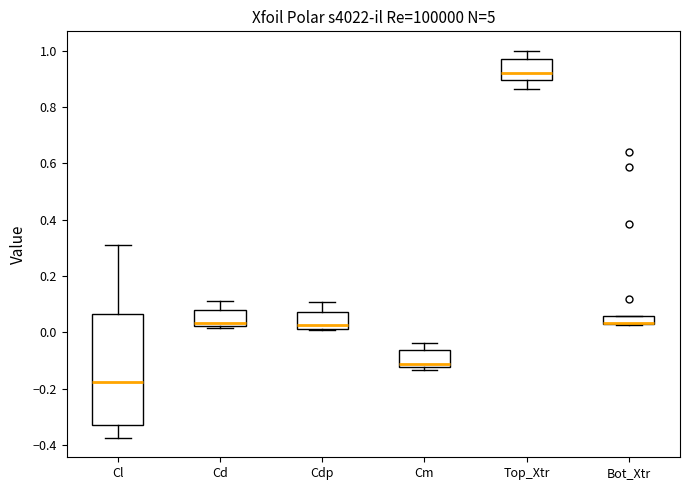

Where is the lower edge of the box for Cd on the y-axis? The values are not printed on the chart, so give them approximately, as read against the axis.

0.02